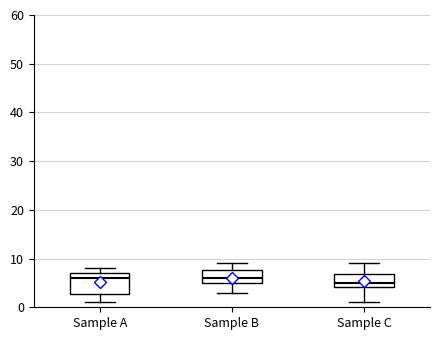

Which box has the lowest median line?

Sample C